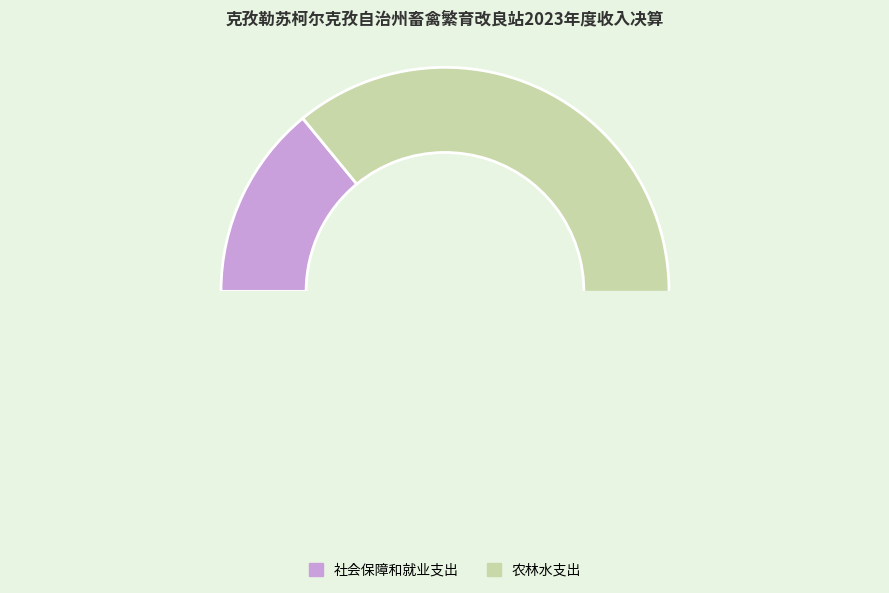

Combined, do 农林水支出 and 社会保障和就业支出 account for over 50%?

Yes